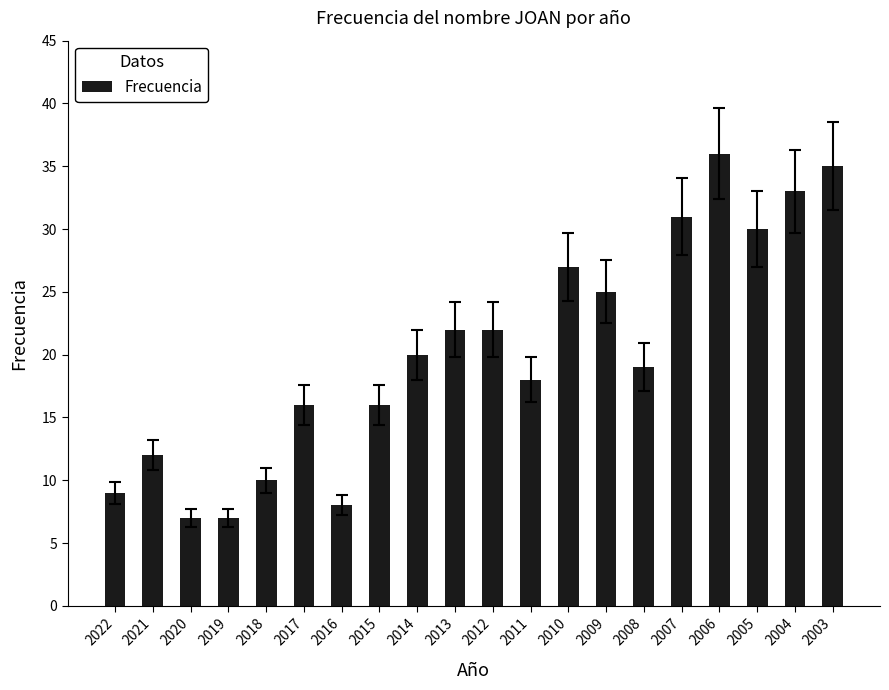

Read the value at 2019, to the nearest 10.

10